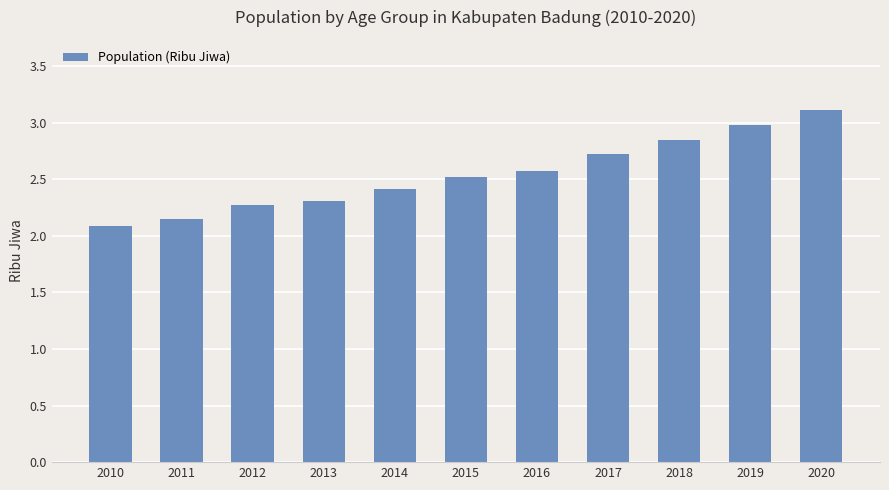

Is it true that the value at 2013 is 2.3?

True